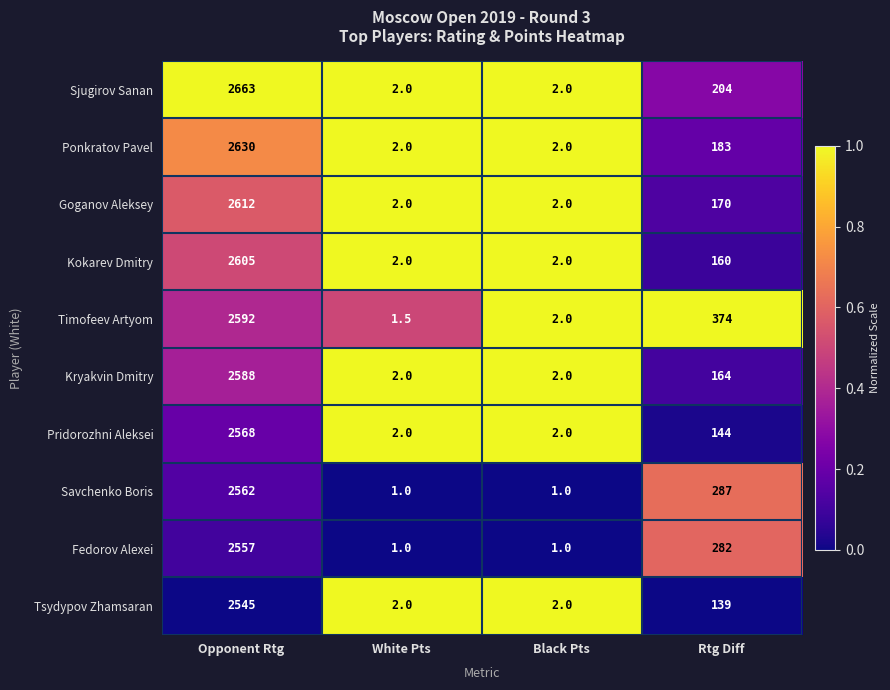

What is the total value across all series at Opponent Rtg?

25922.0